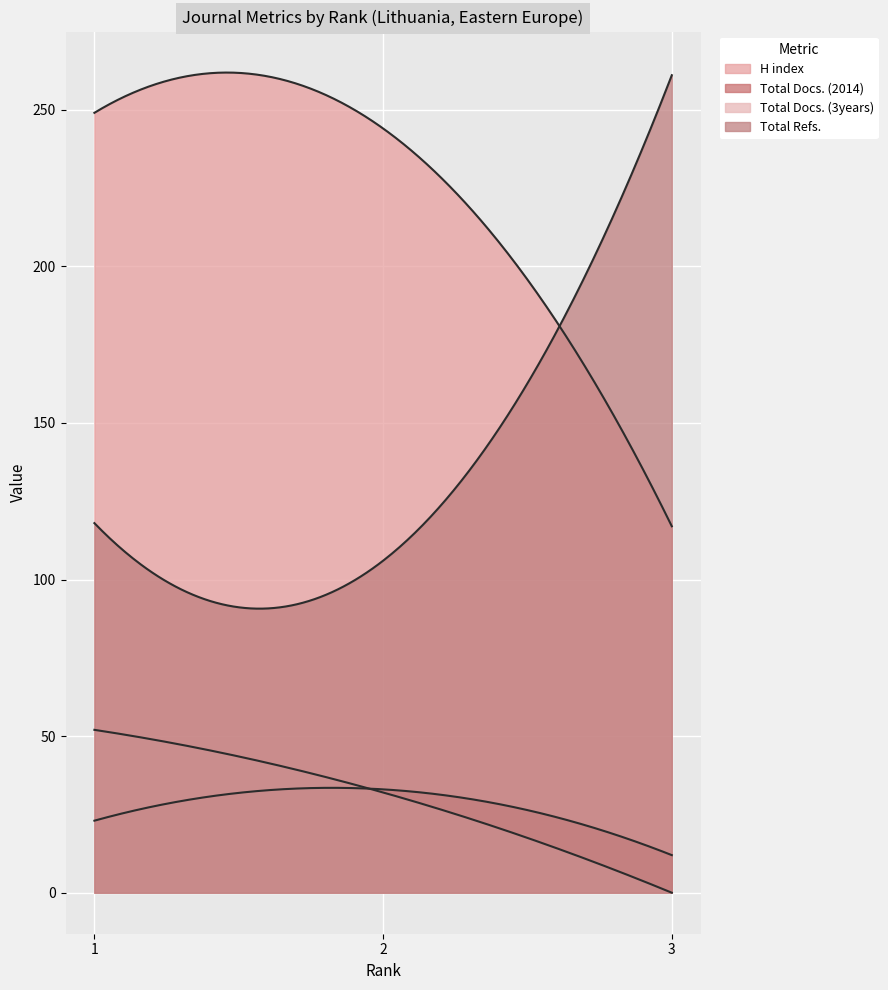

Is it true that Total Refs. equals 443 at 3?

False